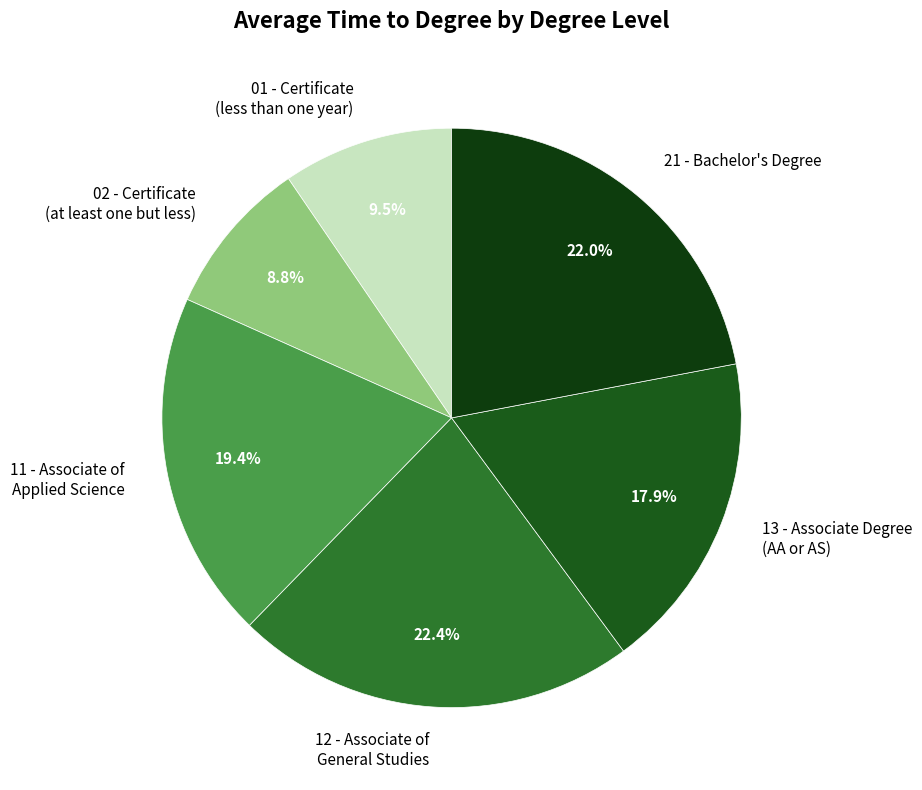

What is the ratio of the value at 12 - Associate of General Studies to the value at 21 - Bachelor's Degree?

1.0